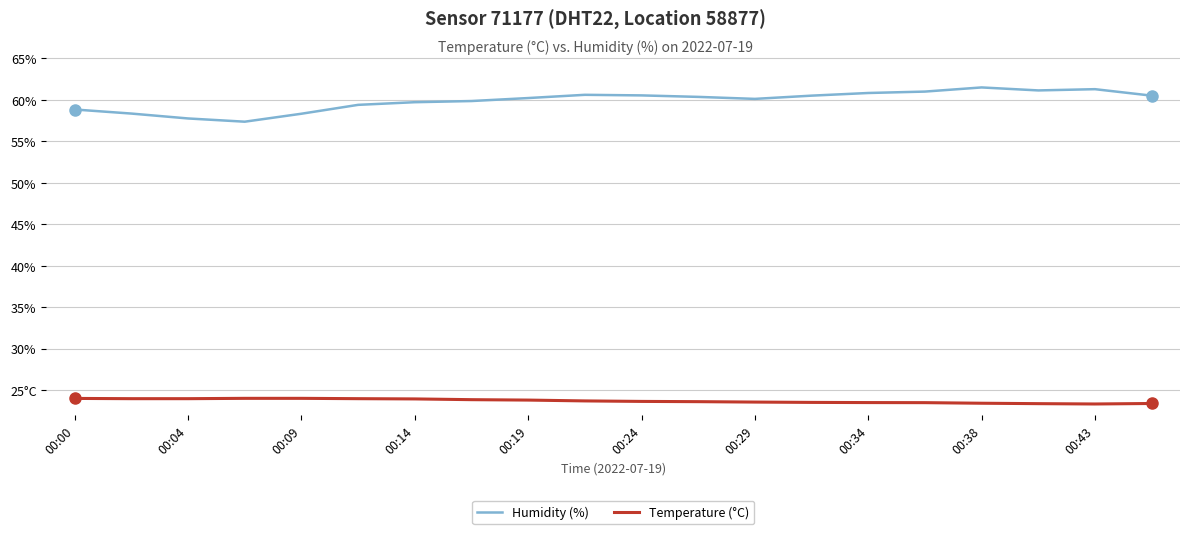

What is the average value of the Humidity (%) series?

59.9